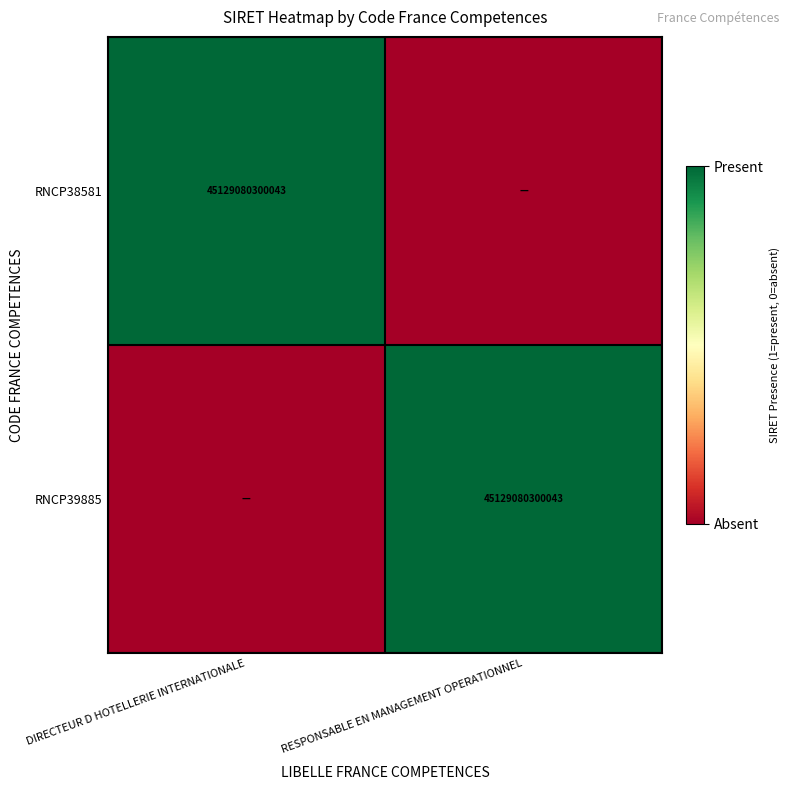

Which has a higher value, DIRECTEUR D HOTELLERIE INTERNATIONALE or RESPONSABLE EN MANAGEMENT OPERATIONNEL?

DIRECTEUR D HOTELLERIE INTERNATIONALE